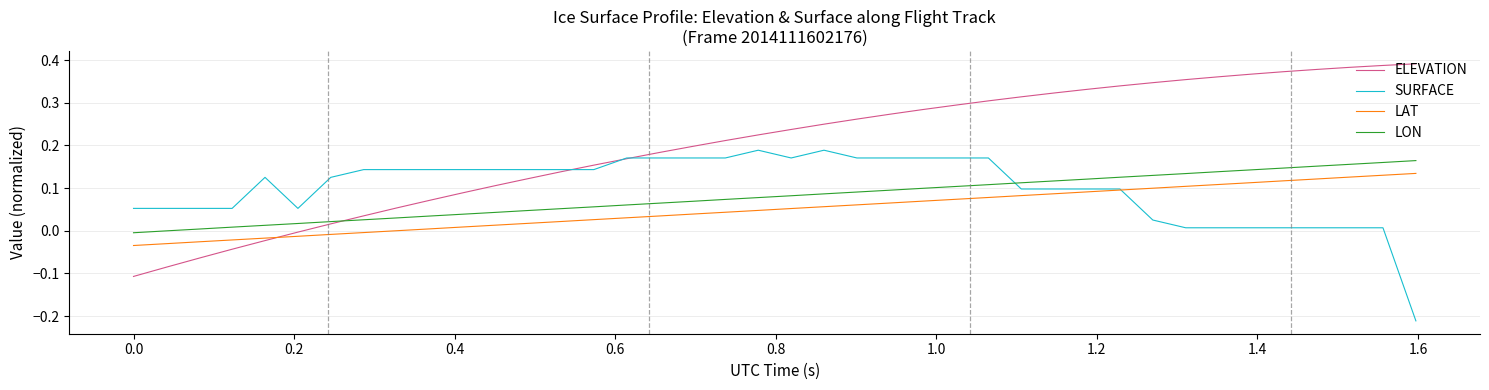

List the series in order of their peak value, lowest first.

LAT, LON, SURFACE, ELEVATION